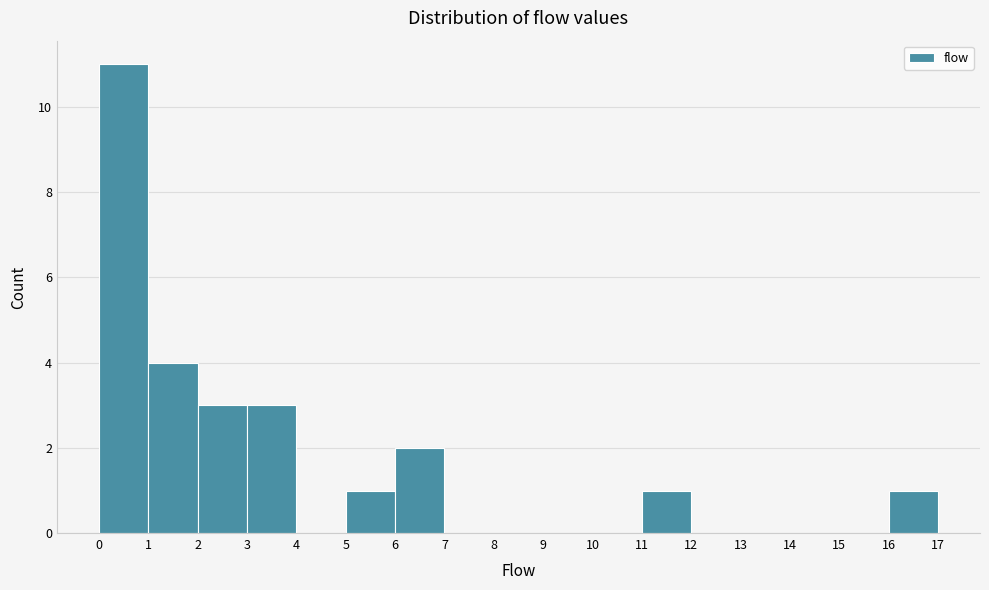

How tall is the bar that spans 0 to 1 on the x-axis? The values are not printed on the chart, so give them approximately, as read against the axis.

11